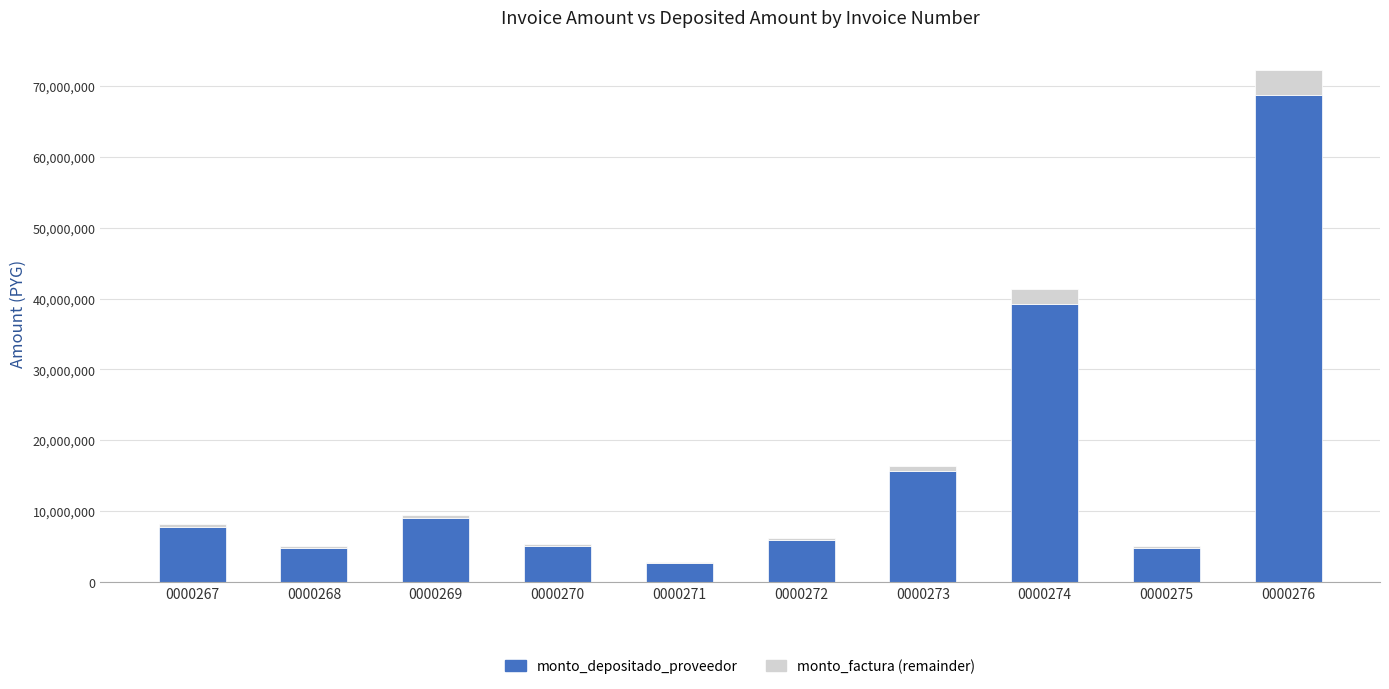

What are all the series names shown in the legend?

monto_depositado_proveedor, monto_factura (remainder)